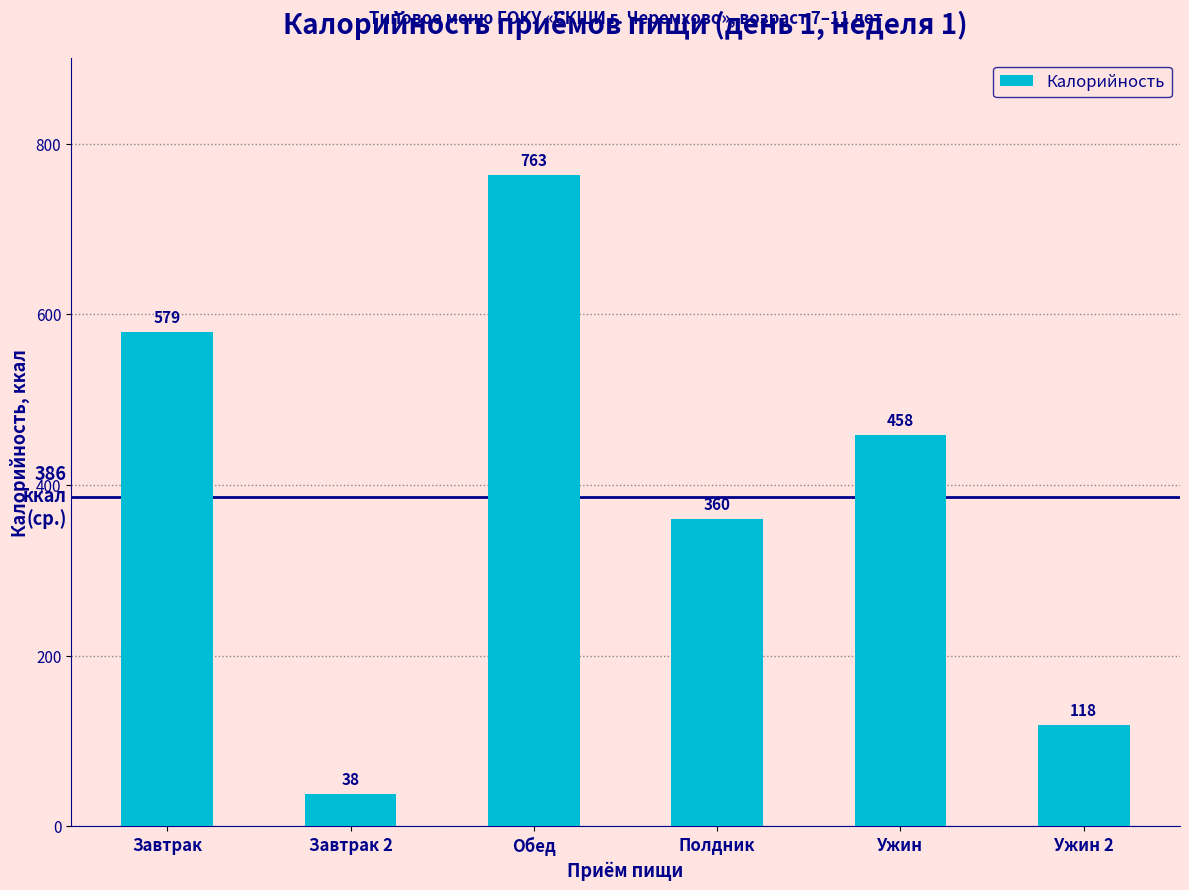

What is the ratio of the value at Обед to the value at Завтрак 2?

20.3